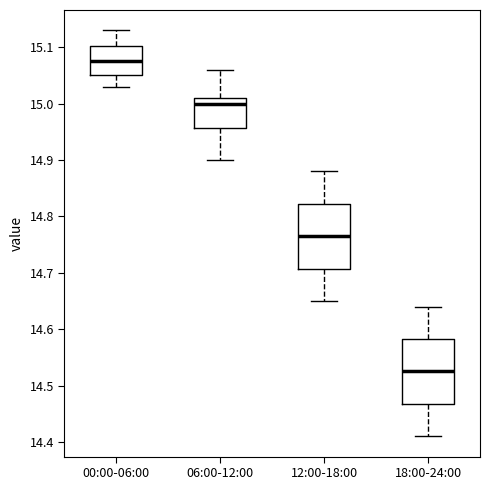

Which box's median line is the highest?

00:00-06:00